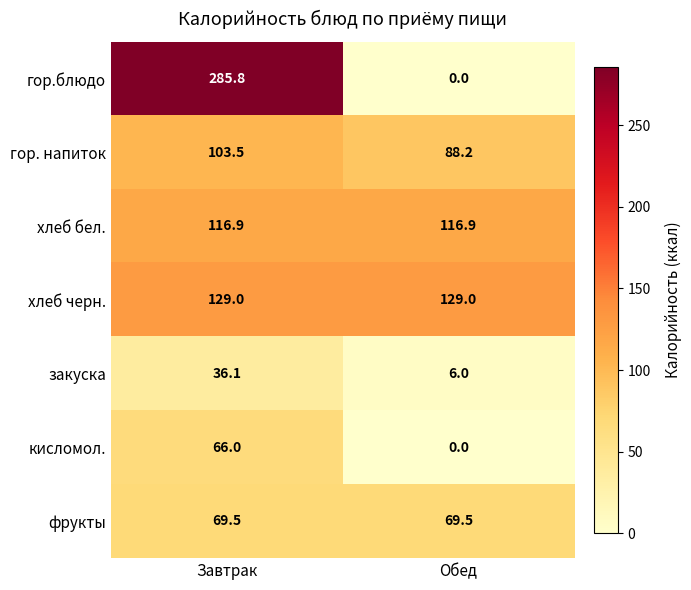

Which series has the largest total across all categories?

гор.блюдо